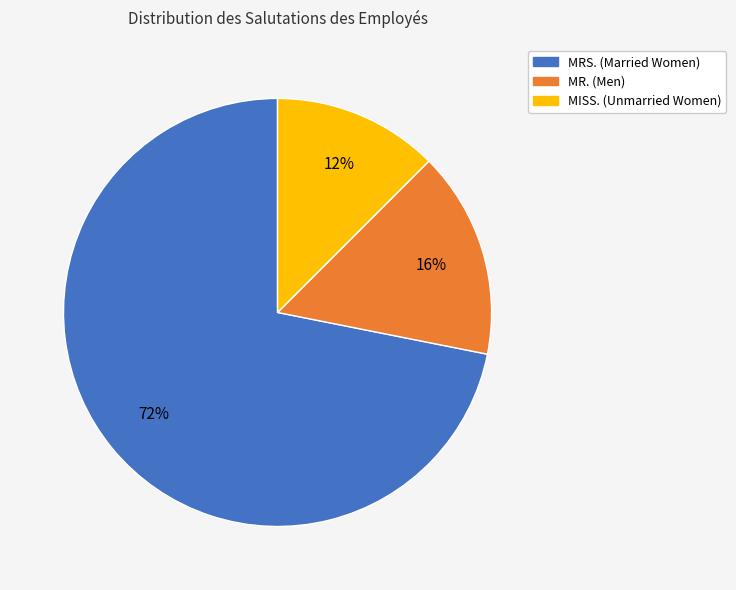

Does any single category account for the majority?

Yes